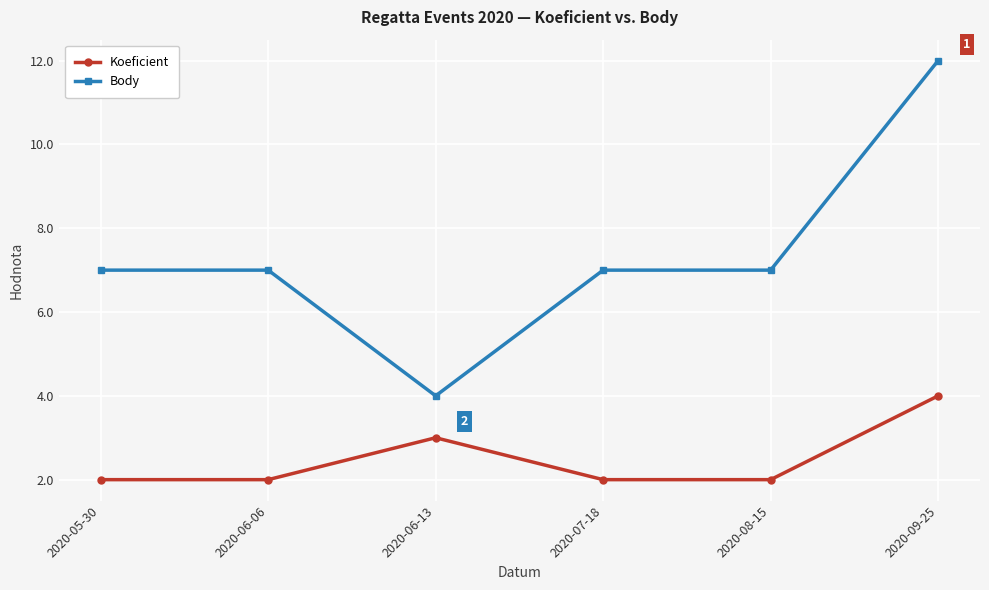

Rank the series by their maximum value, from highest to lowest.

Body, Koeficient